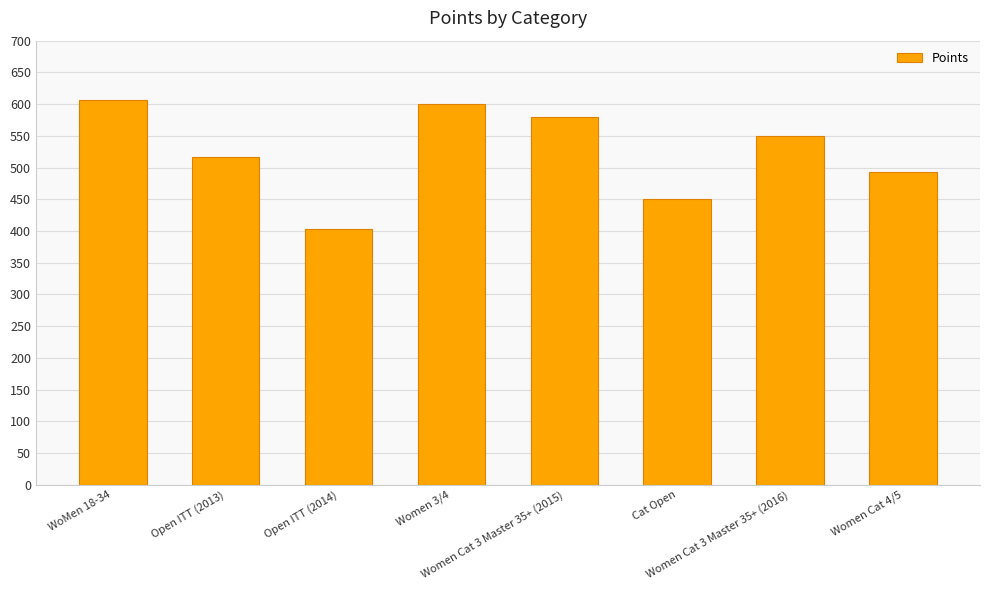

What is the difference between the maximum and minimum values?

202.9